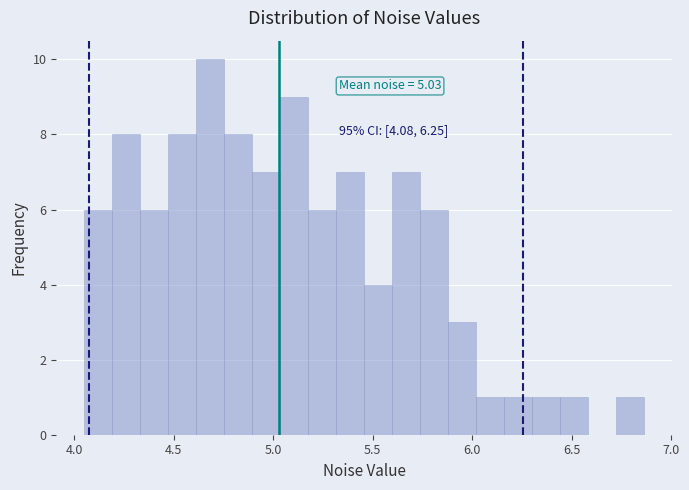

Around what value on the x-axis is the tallest bar? Give the approximate position of its centre, as read against the axis.

4.70